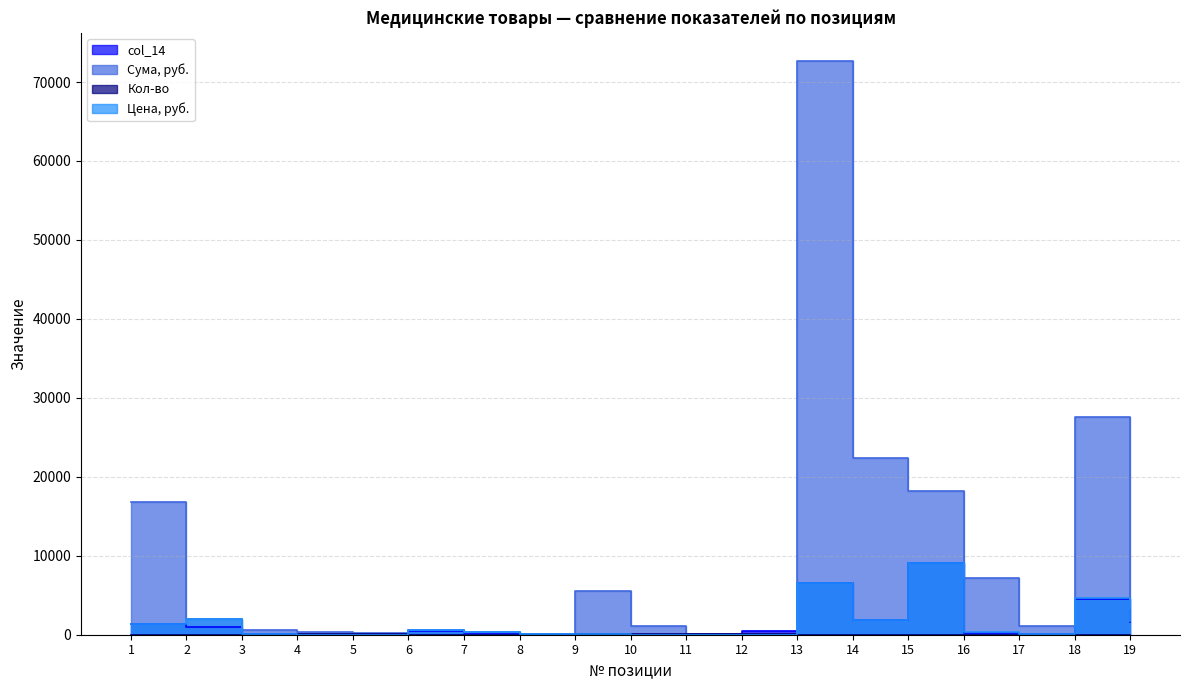

Is the value of Кол-во at 9 greater than the value of col_14 at 12?

No